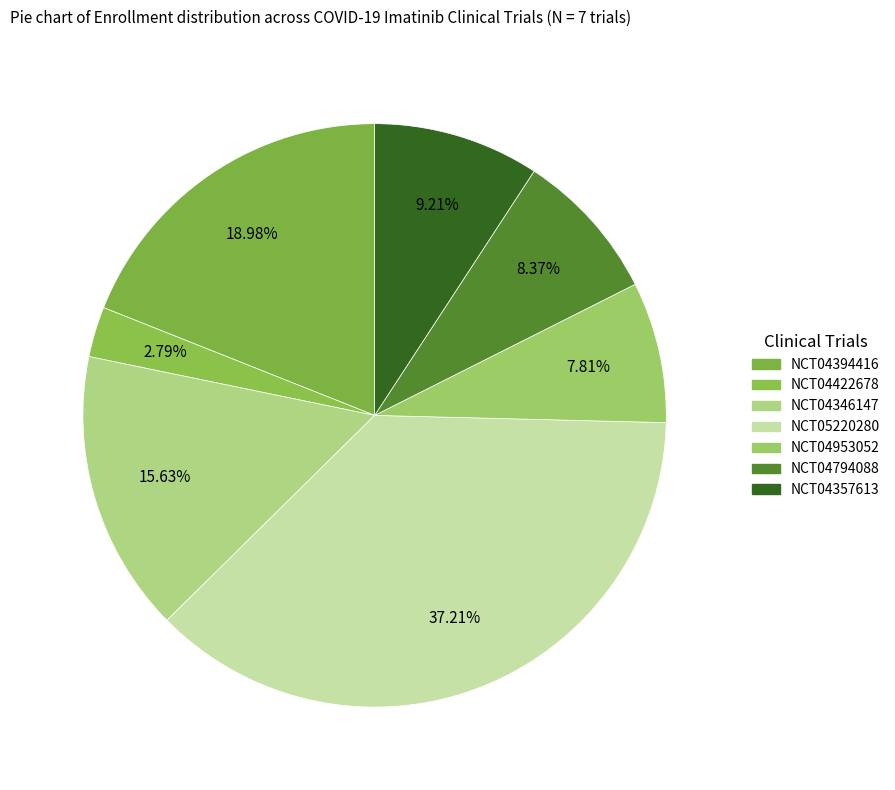

Count the number of slices in the pie.

7